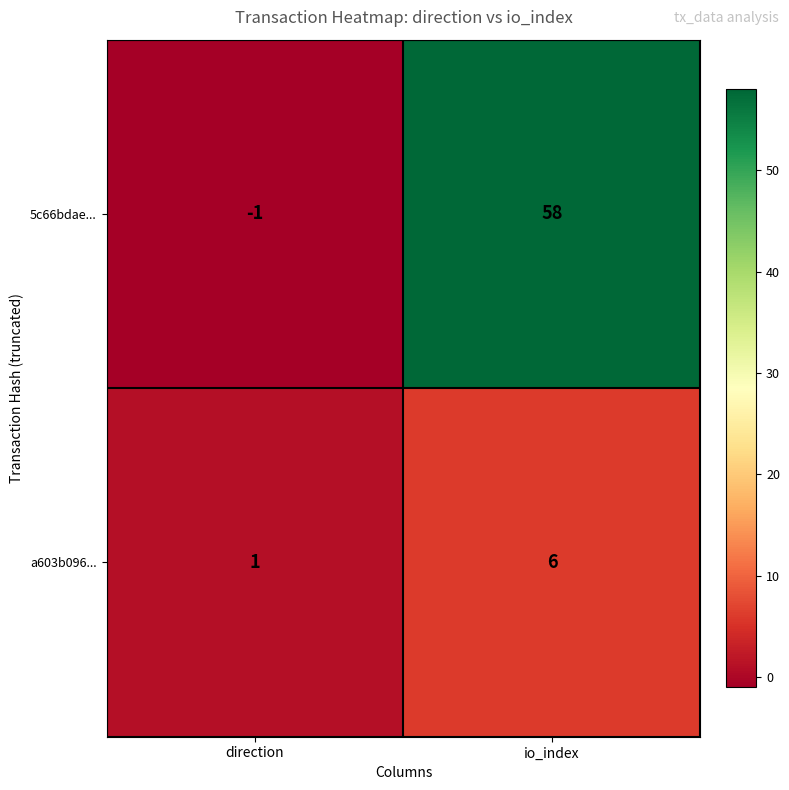

At which label is a603b096... closest to 3?

direction